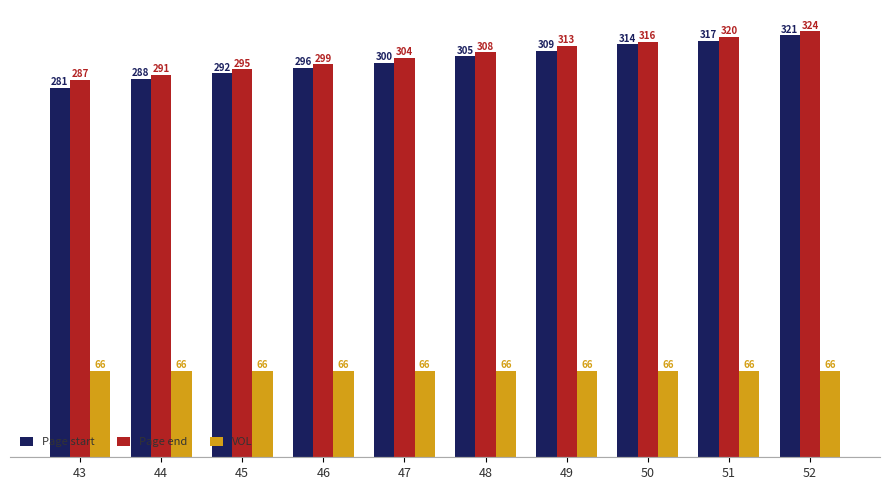

Which series changed the most between 43 and 47?

Page start